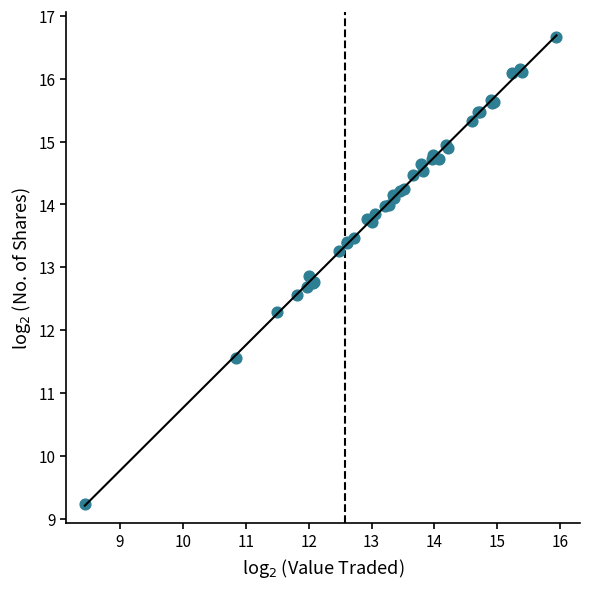

What Y value in the scatter plot is closest to 12?

12.3